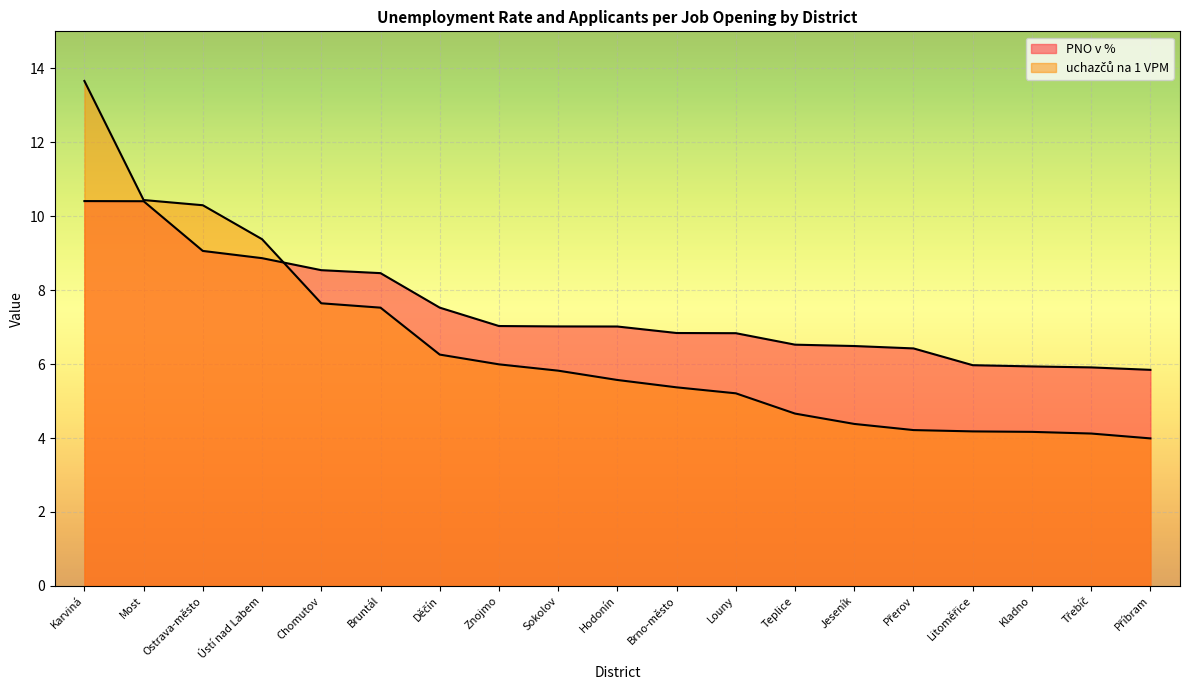

At which category is the sum across all series the highest?

Karviná